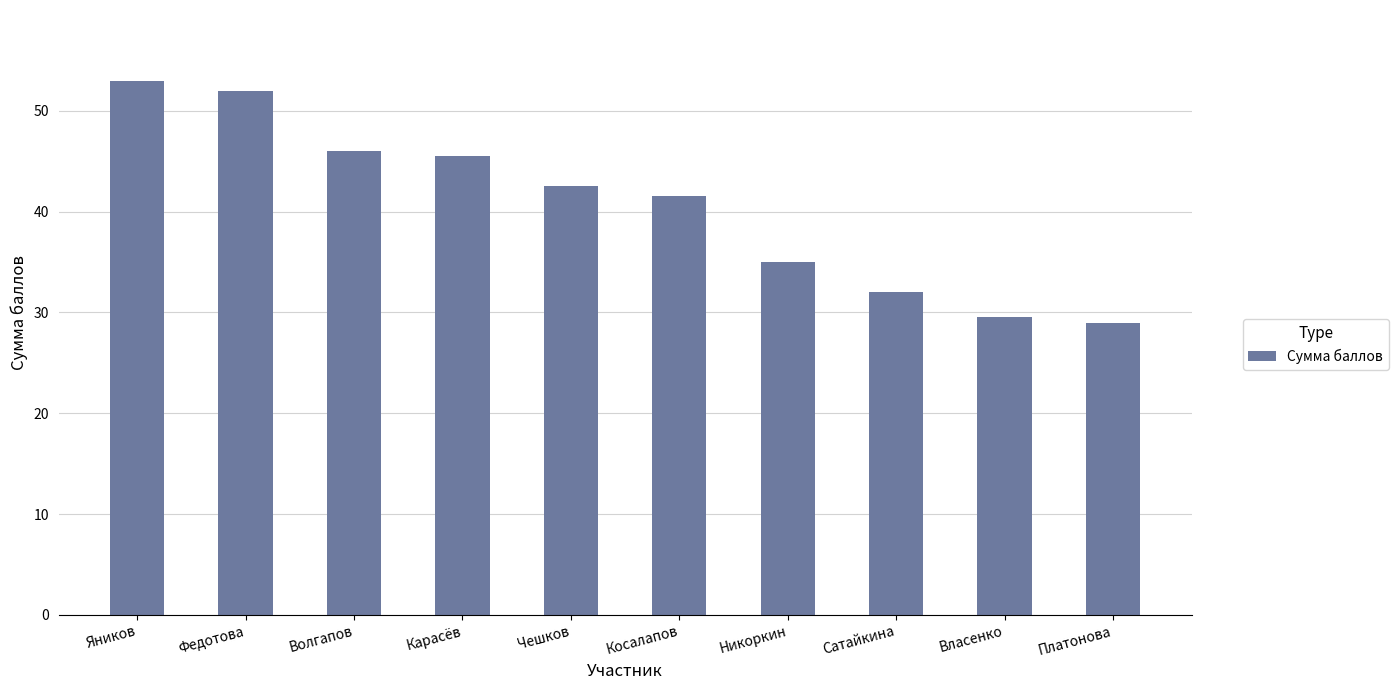

What is the approximate value at Власенко?

29.5